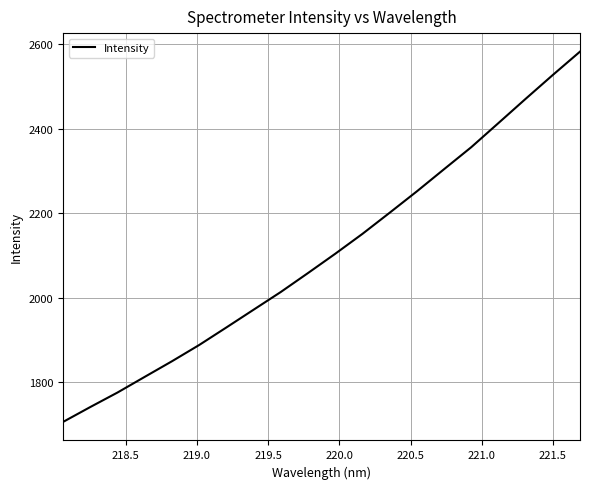

How many lines are shown in the chart?

1